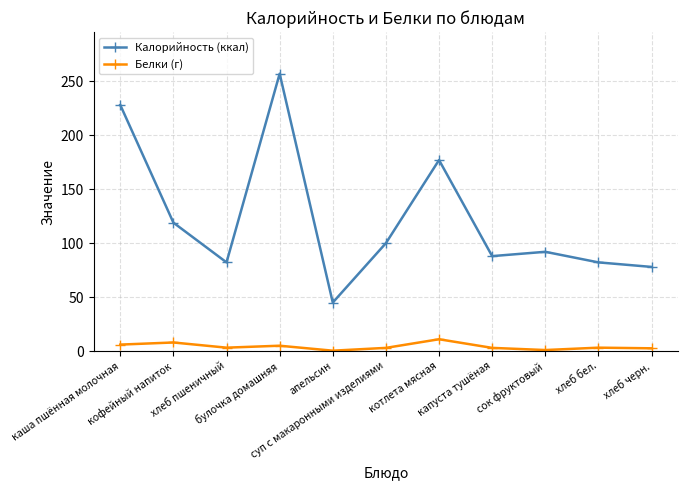

What is the maximum value shown in the chart?

257.0